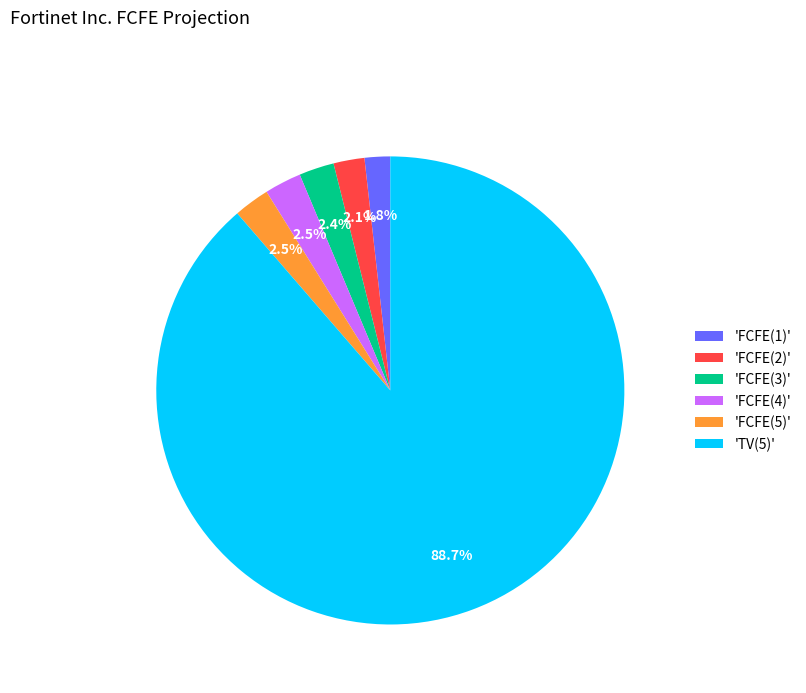

To the nearest percent, what is the average slice percentage?

17%